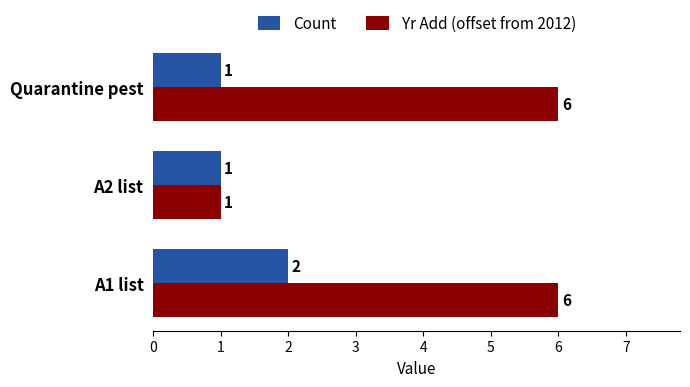

What is the sum of all Yr Add (offset from 2012) values?

13